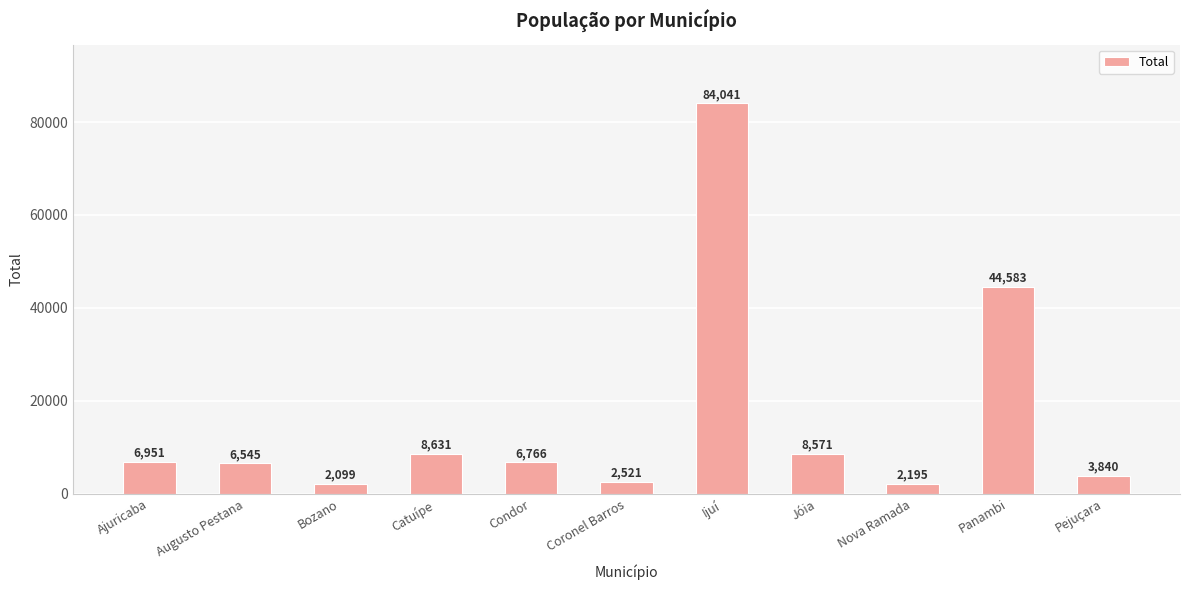

What is the approximate value at Catuípe?

8631